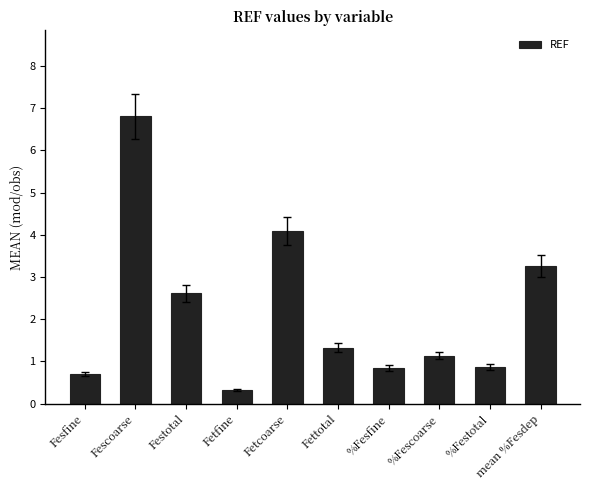

Which has a higher value, Fetcoarse or Fesfine?

Fetcoarse